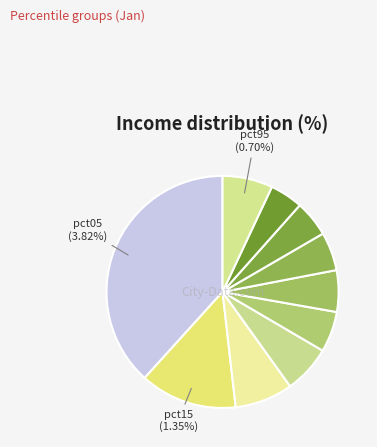

Between pct95 and pct55, which is larger?

pct95